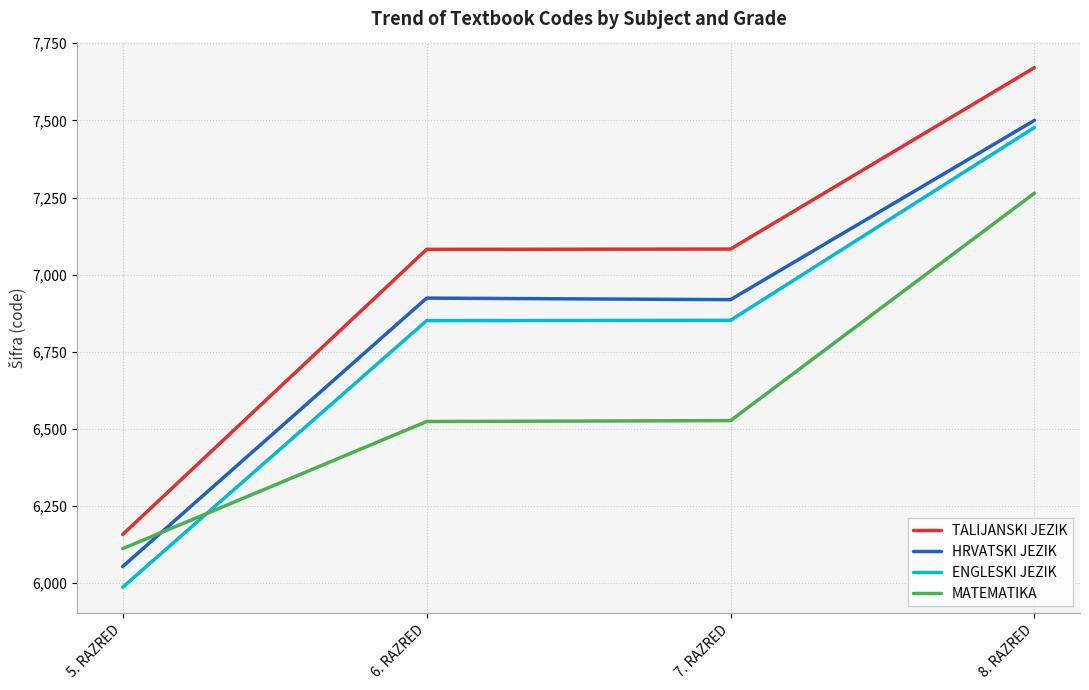

Is the value of ENGLESKI JEZIK at 6. RAZRED greater than the value of TALIJANSKI JEZIK at 7. RAZRED?

No